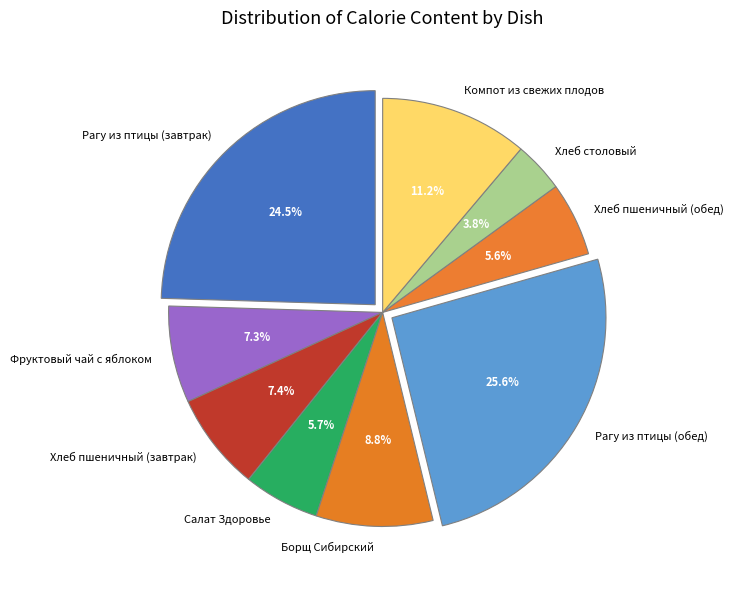

What is the ratio of the value at Компот из свежих плодов to the value at Рагу из птицы (обед)?

0.4